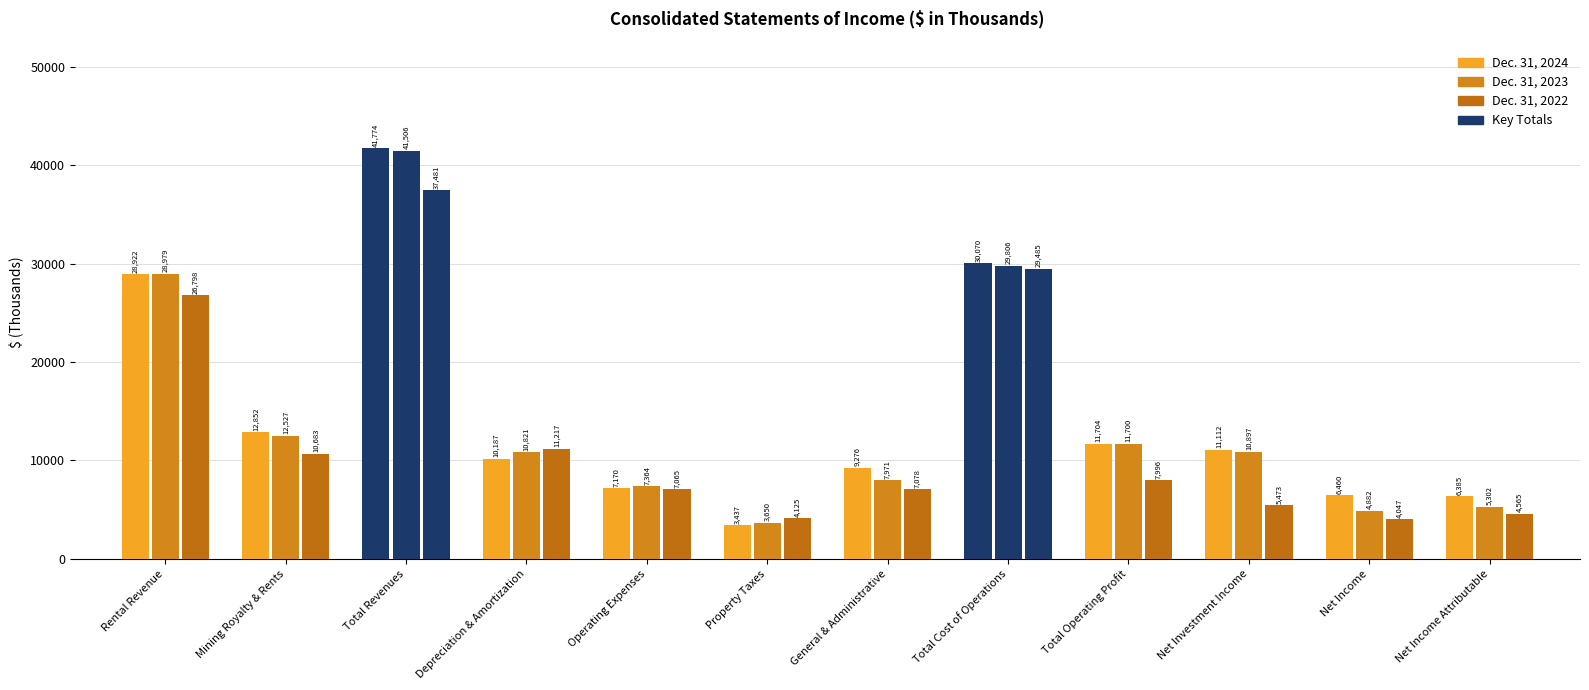

Are the bars horizontal?

No